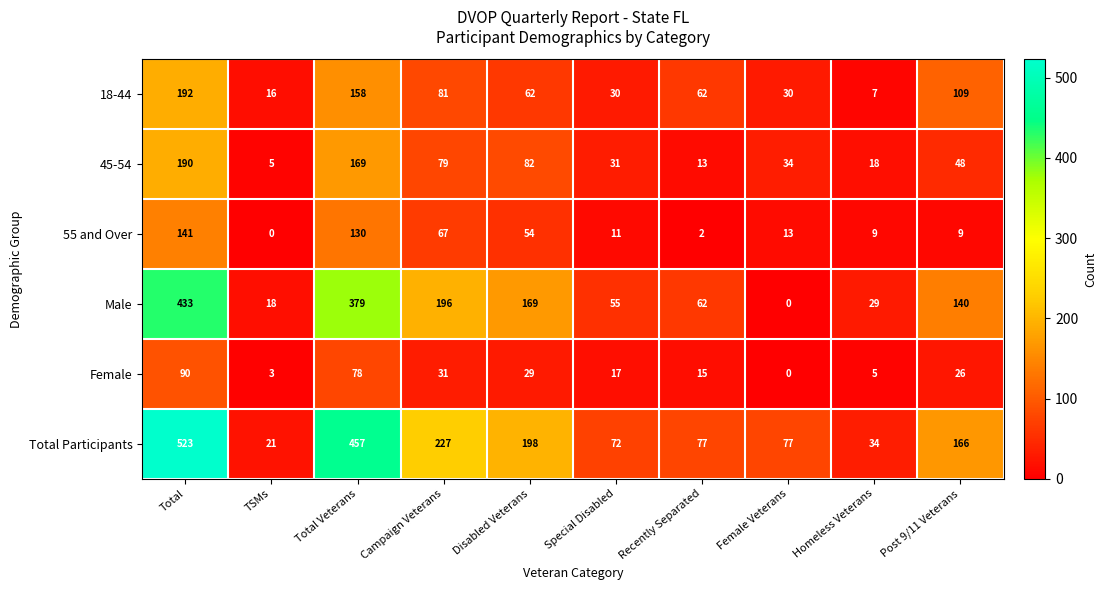

The 18-44 series shows 109 at Post 9/11 Veterans. True or false?

True